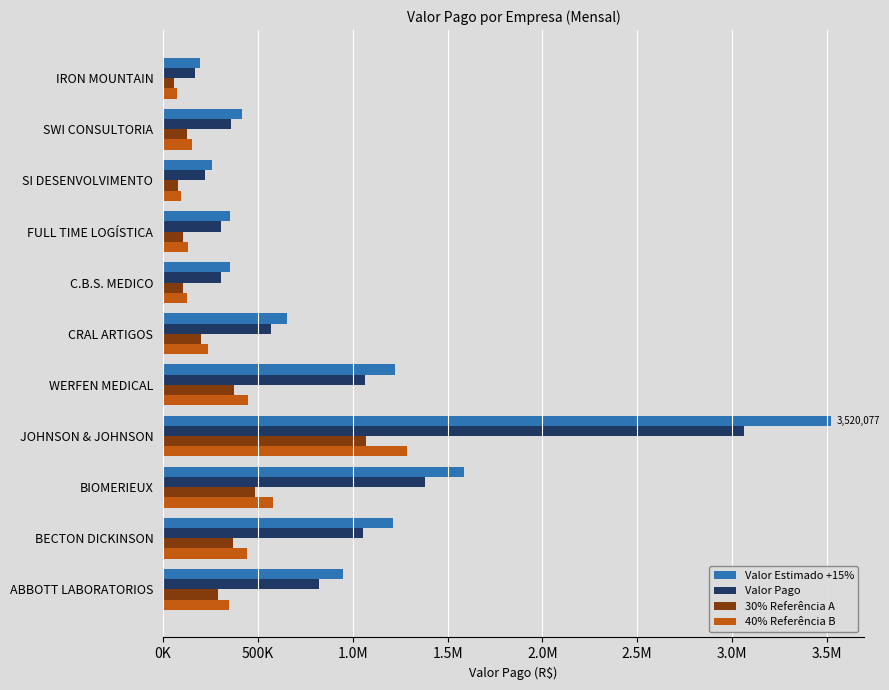

What are all the series names shown in the legend?

Valor Estimado +15%, Valor Pago, 30% Referência A, 40% Referência B